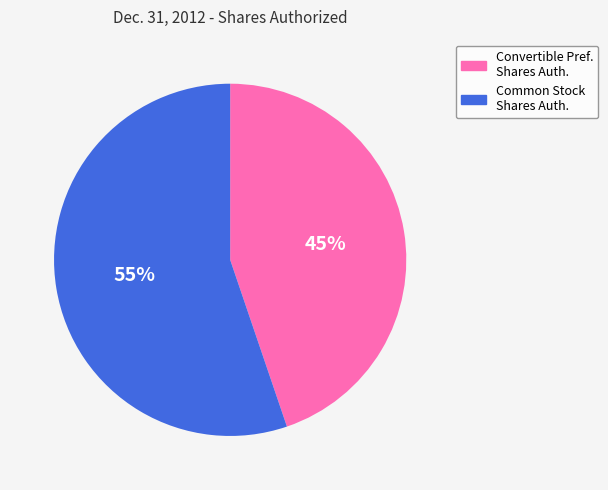

To the nearest percent, what is the average slice percentage?

50%